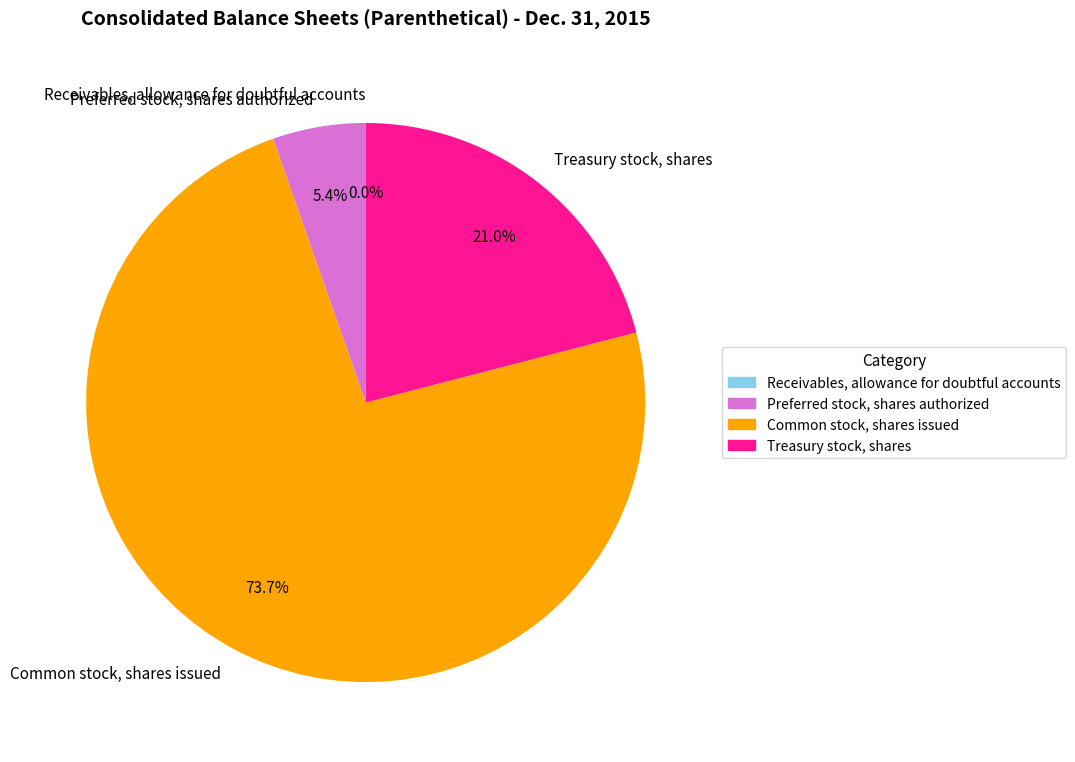

What is the ratio of the value at Treasury stock, shares to the value at Preferred stock, shares authorized?

3.9